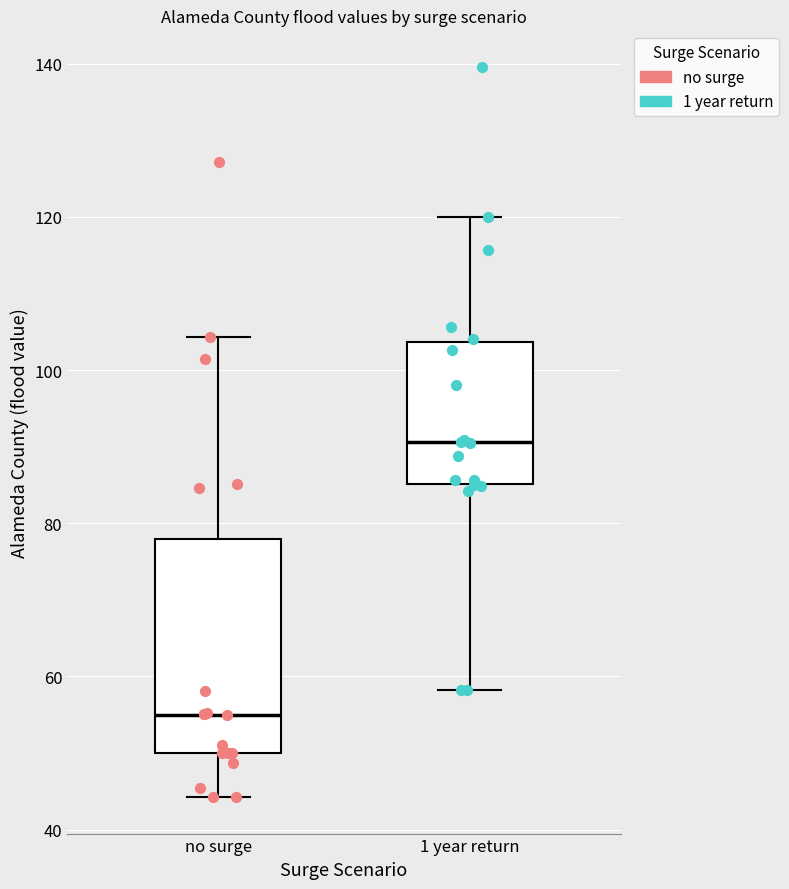

Which box has the highest median line?

1 year return